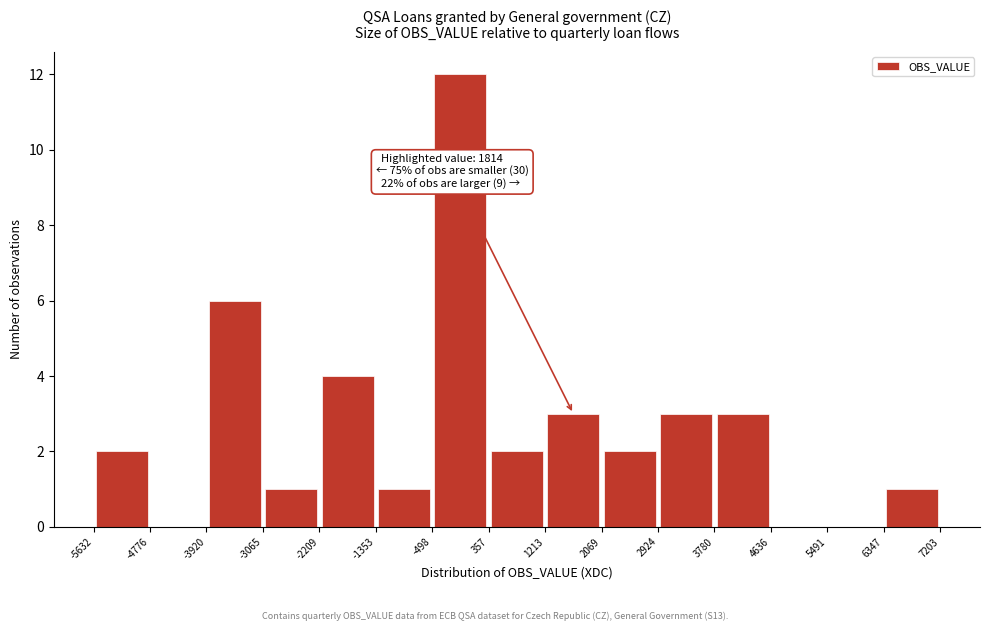

Which range on the x-axis has the tallest bar?

-498 to 357